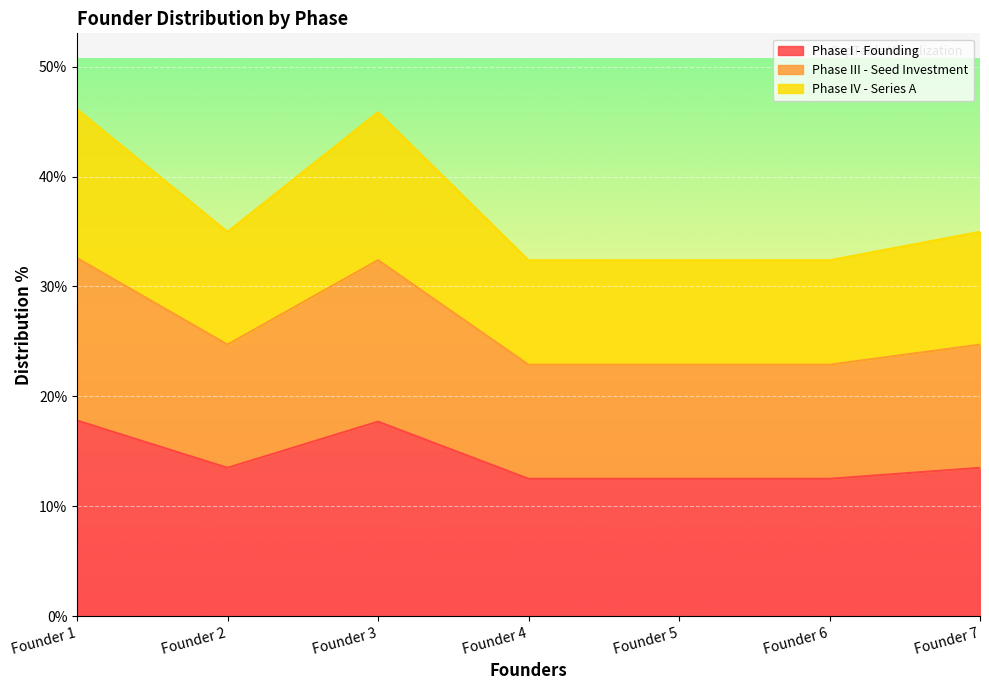

True or false: Phase IV - Series A and Phase I - Founding cross at least once.

False